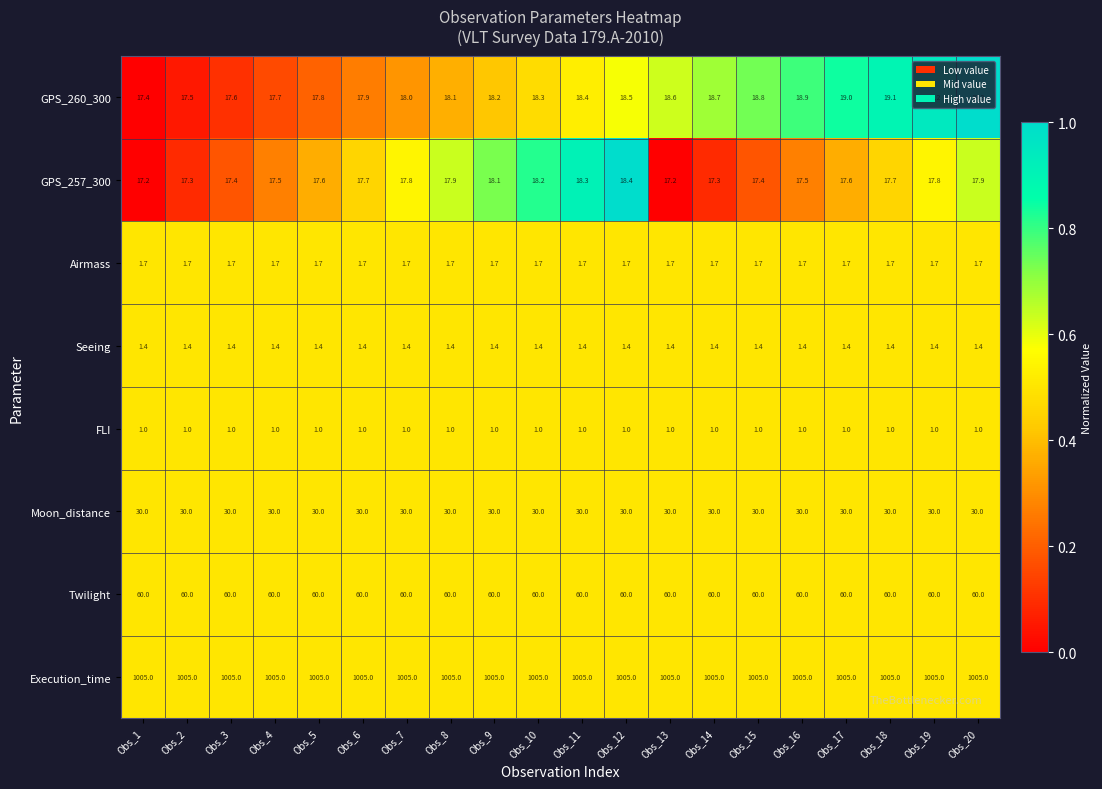

The value of Airmass at Obs_6 is 1.7. True or false?

True